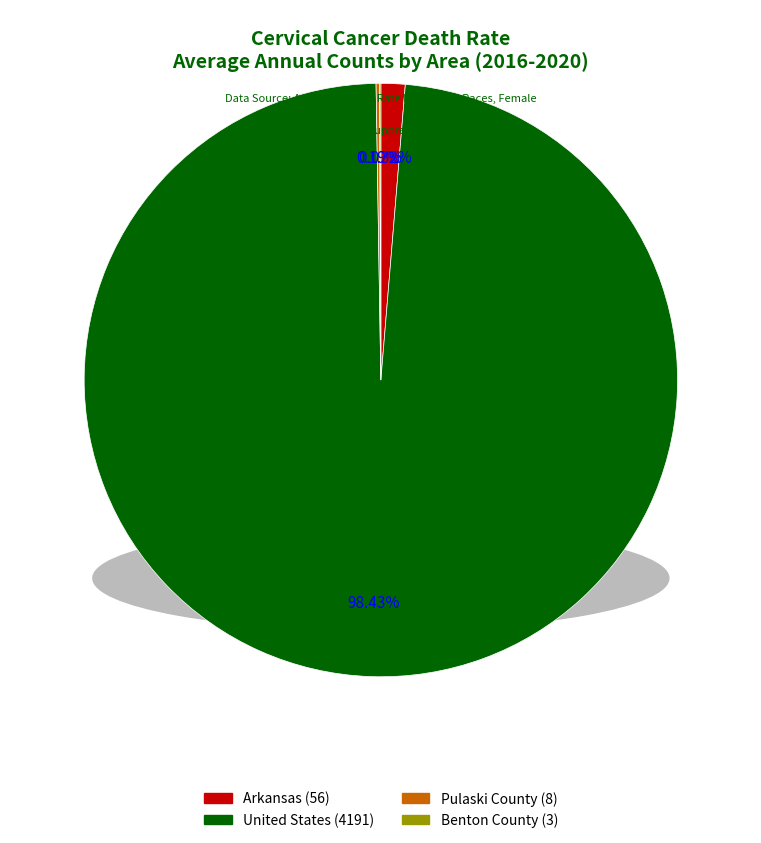

What is the majority slice?

United States